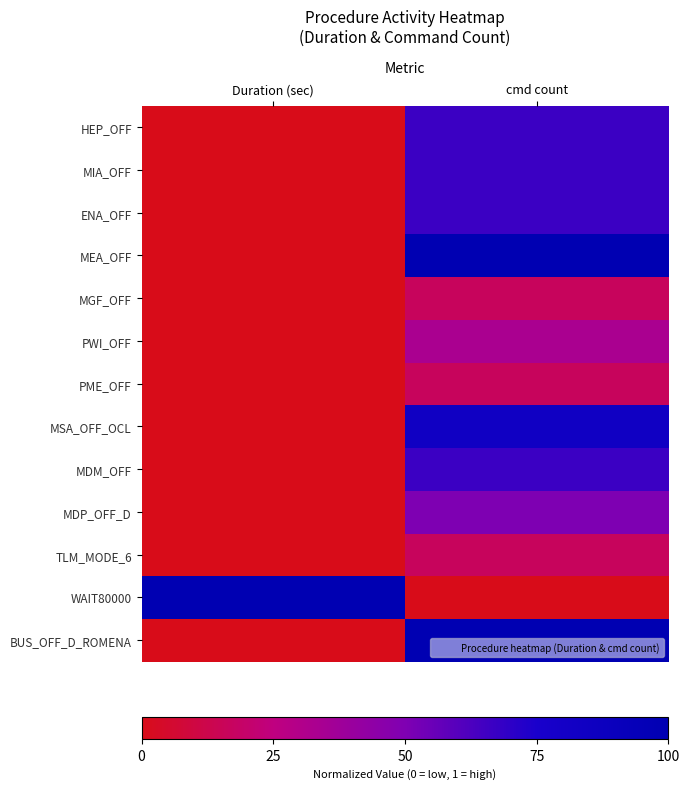

Reading right to left, extract all data points from this chart.

HEP_OFF: cmd count=0.7	Duration (sec)=0.0
MIA_OFF: cmd count=0.7	Duration (sec)=0.0
ENA_OFF: cmd count=0.7	Duration (sec)=0.0
MEA_OFF: cmd count=1.0	Duration (sec)=0.0
MGF_OFF: cmd count=0.2	Duration (sec)=0.0
PWI_OFF: cmd count=0.3	Duration (sec)=0.0
PME_OFF: cmd count=0.2	Duration (sec)=0.0
MSA_OFF_OCL: cmd count=0.8	Duration (sec)=0.0
MDM_OFF: cmd count=0.7	Duration (sec)=0.0
MDP_OFF_D: cmd count=0.5	Duration (sec)=0.0
TLM_MODE_6: cmd count=0.2	Duration (sec)=0.0
WAIT80000: cmd count=0.0	Duration (sec)=1.0
BUS_OFF_D_ROMENA: cmd count=1.0	Duration (sec)=0.0